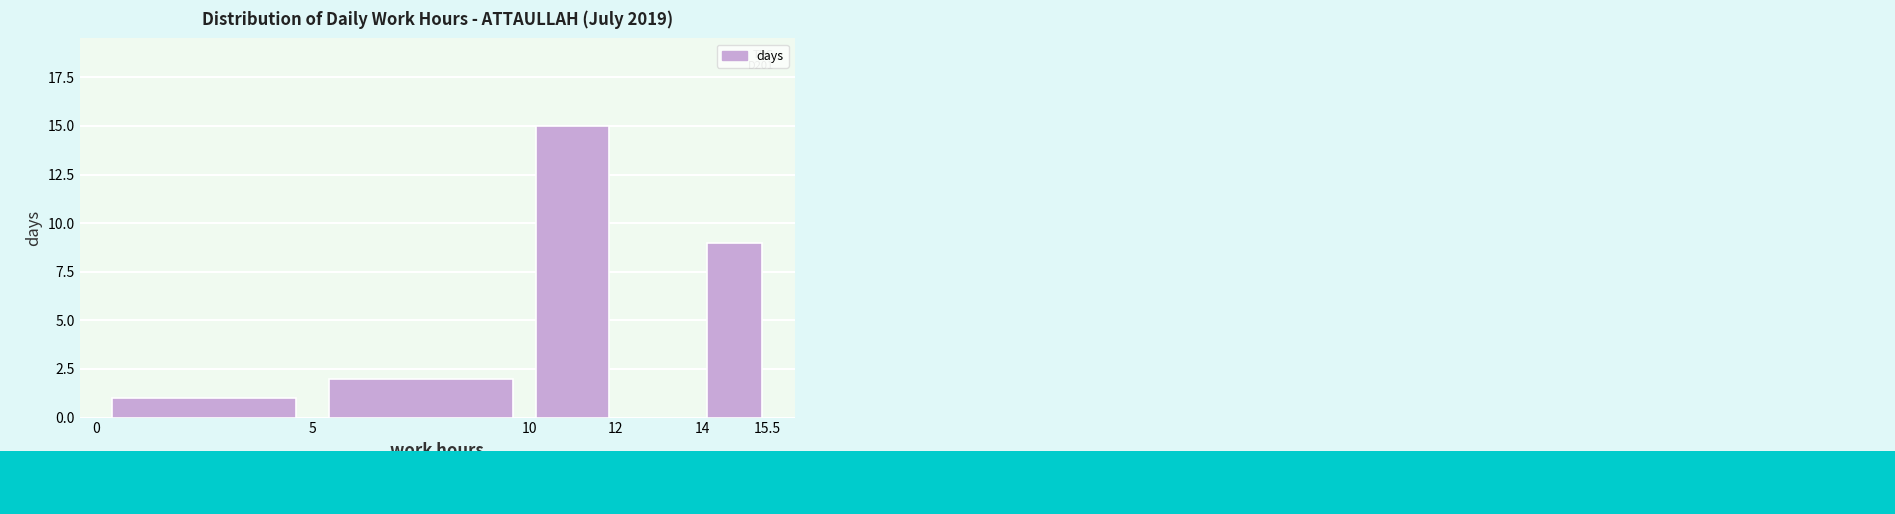

Over which range of the x-axis is the bar tallest?

10 to 12